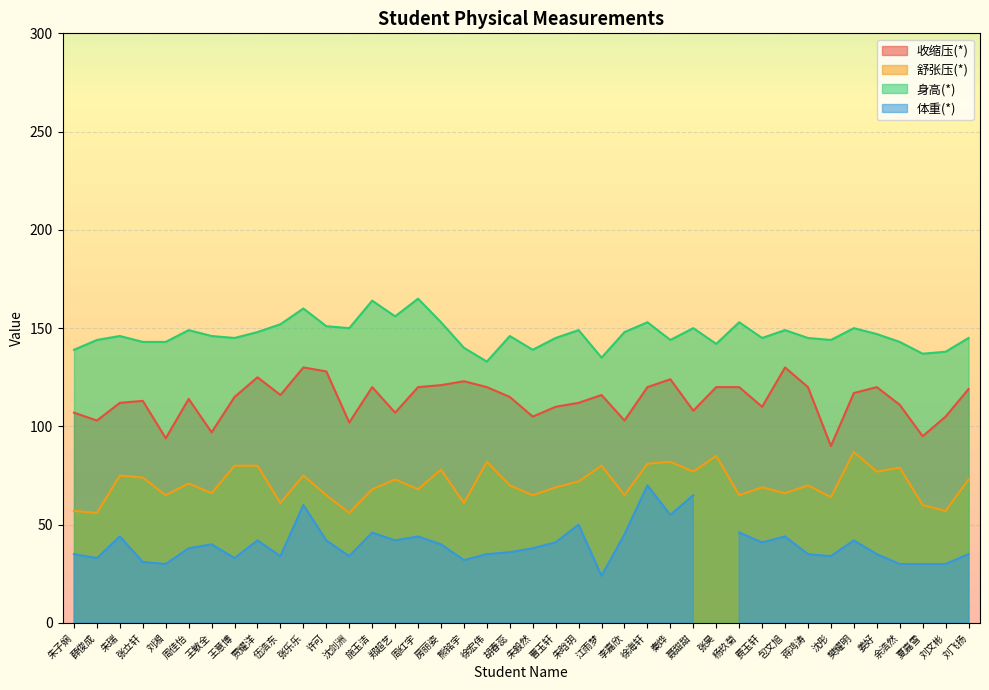

The 身高(*) series shows 146 at 胡春蕊. True or false?

True